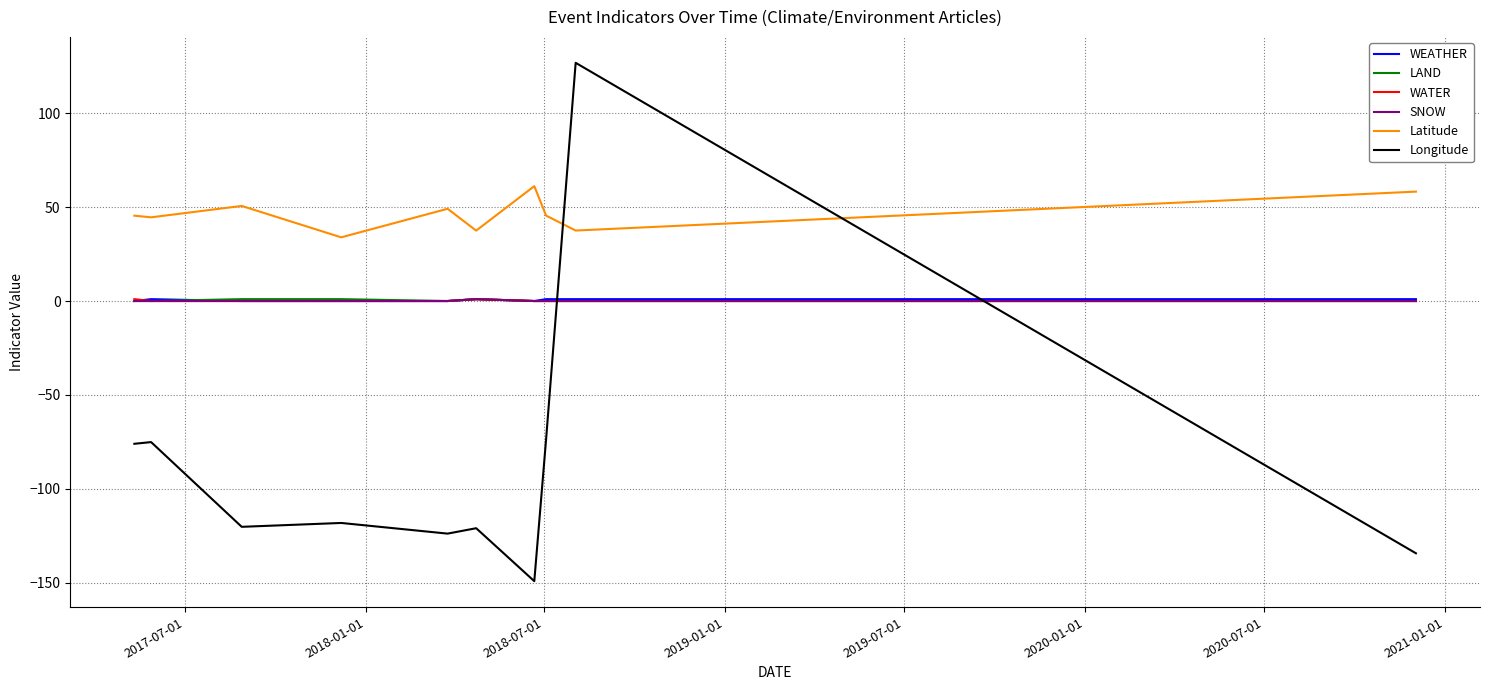

Which series has the largest total across all categories?

Latitude